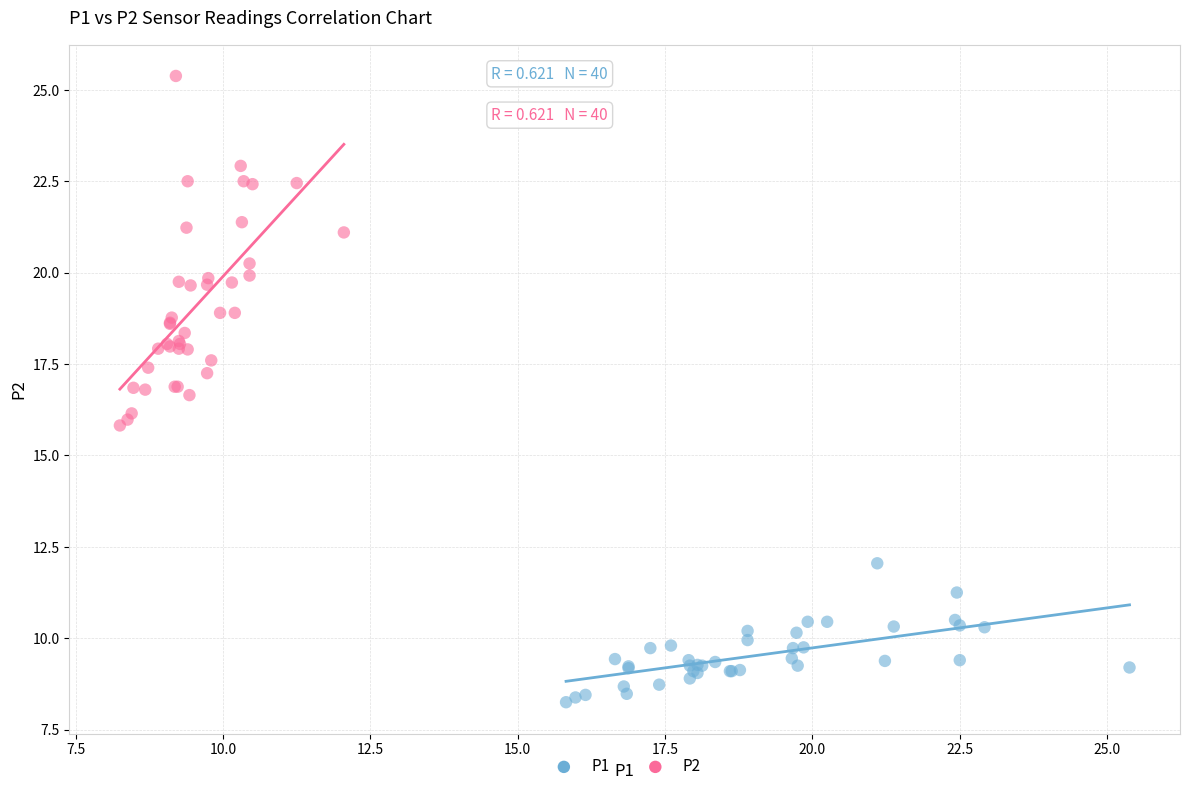

What are all the series names shown in the legend?

P1, P2